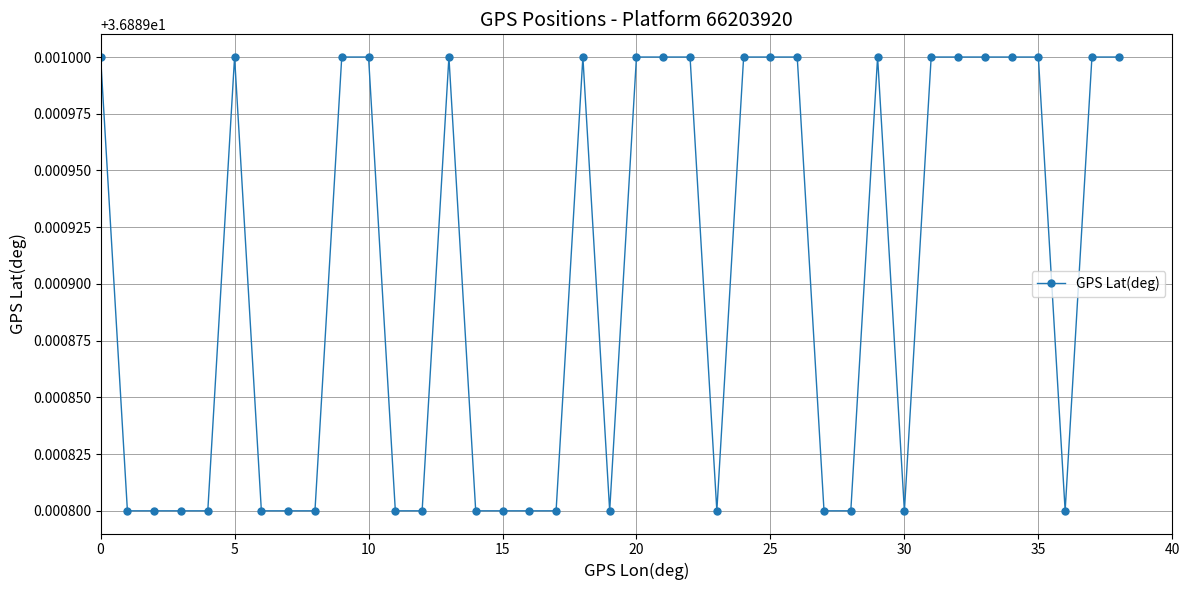

Count the values in the range 36 to 37.

39